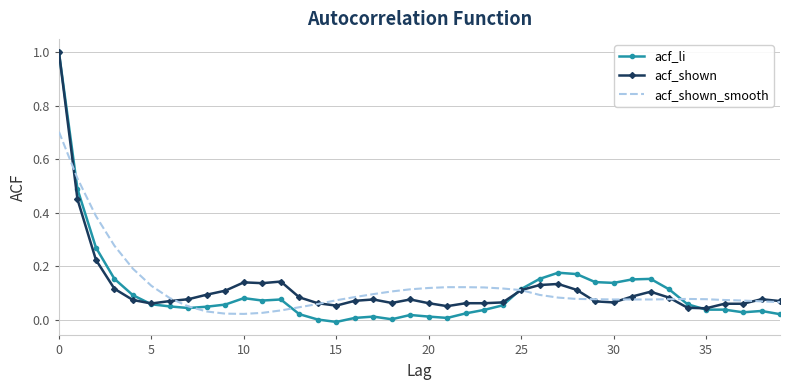

What is the sum of all acf_li values?

4.2